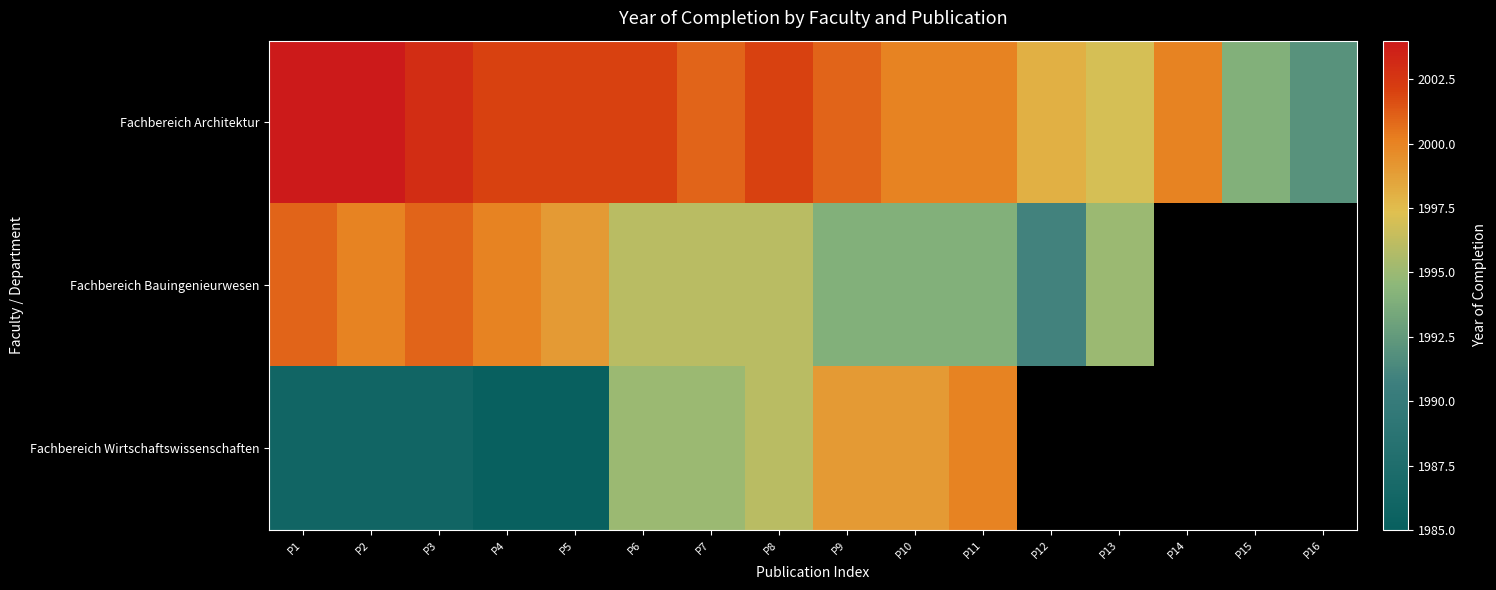

At how many categories does at least one series exceed 1999?

12